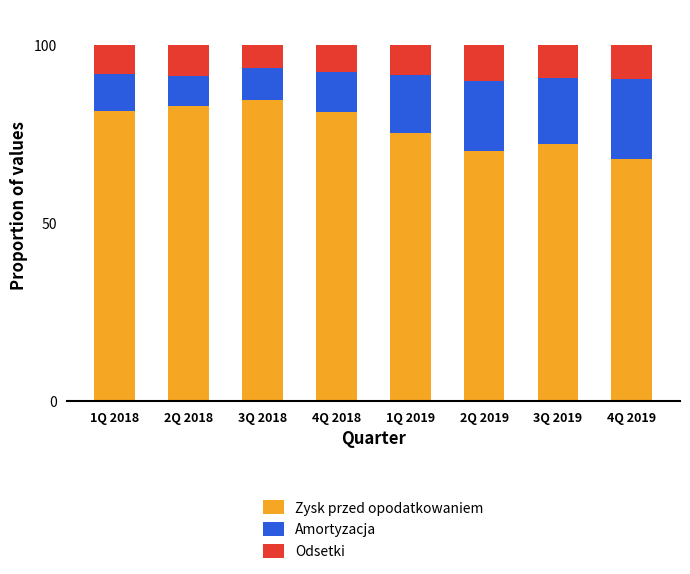

What is the total value across all series at 4Q 2018?

100.0